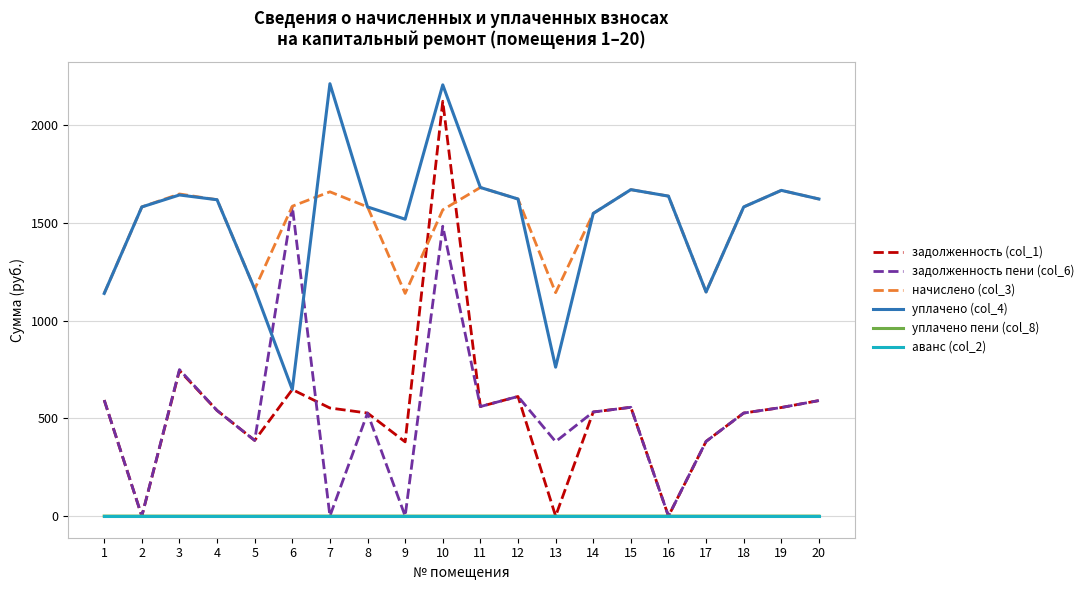

What value does the задолженность пени (col_6) series have at 15?

556.7